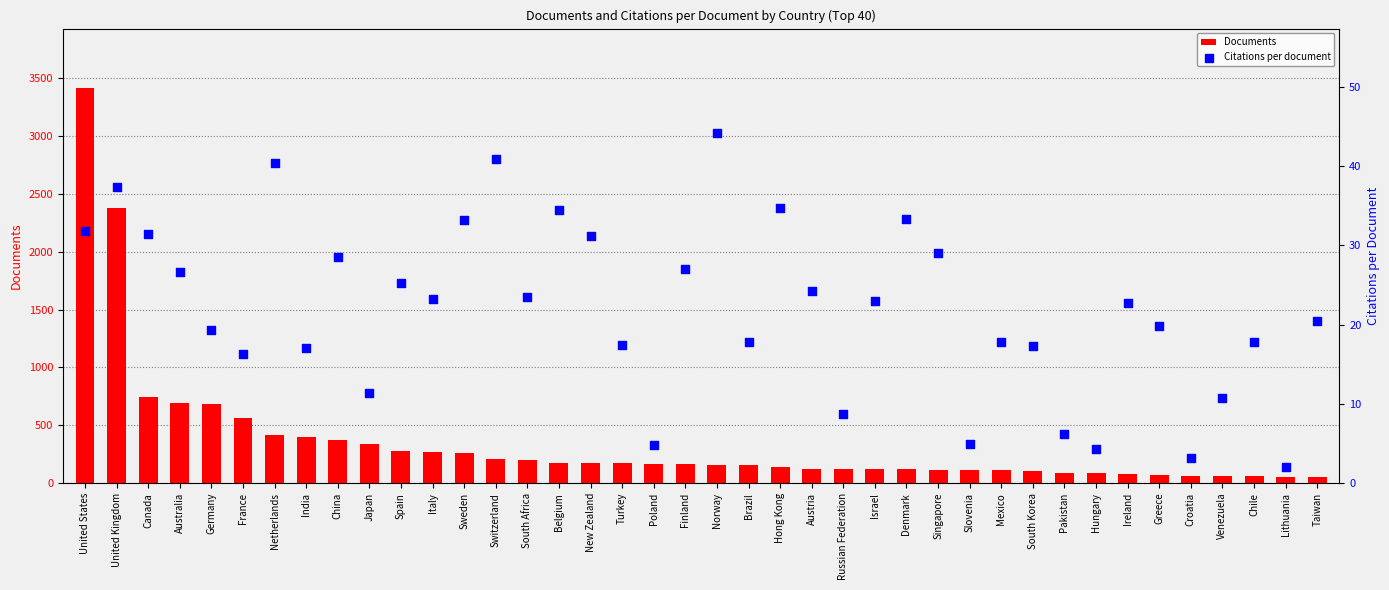

What are all the series names shown in the legend?

Documents, Citations per document